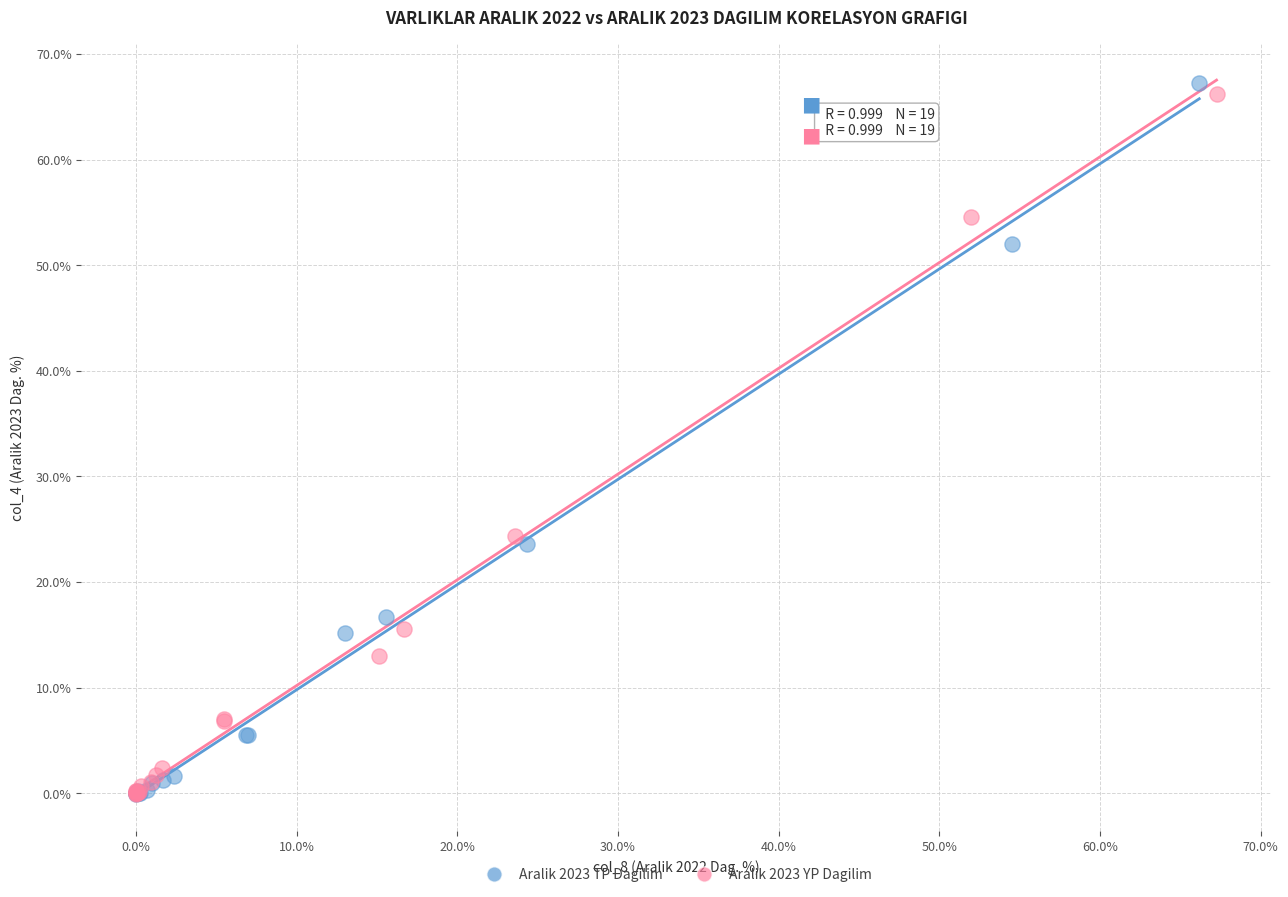

Which series reaches the maximum Y coordinate?

Aralik 2023 TP Dagilim